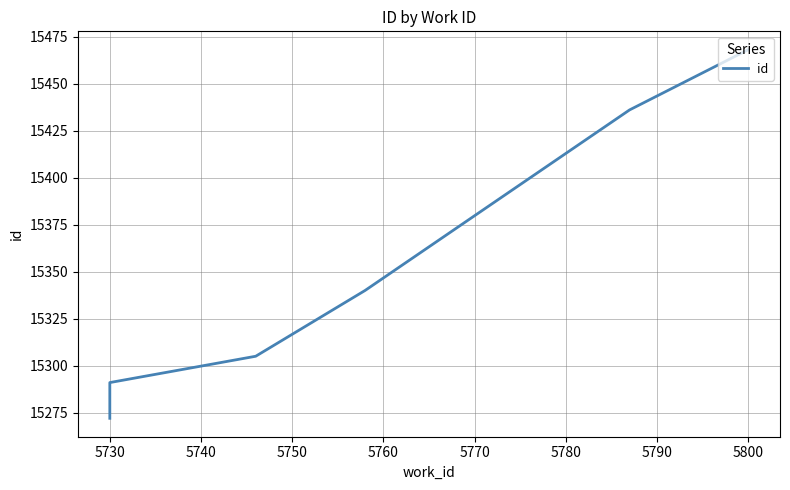

What is the change in value from 5730 to 5800?

+196